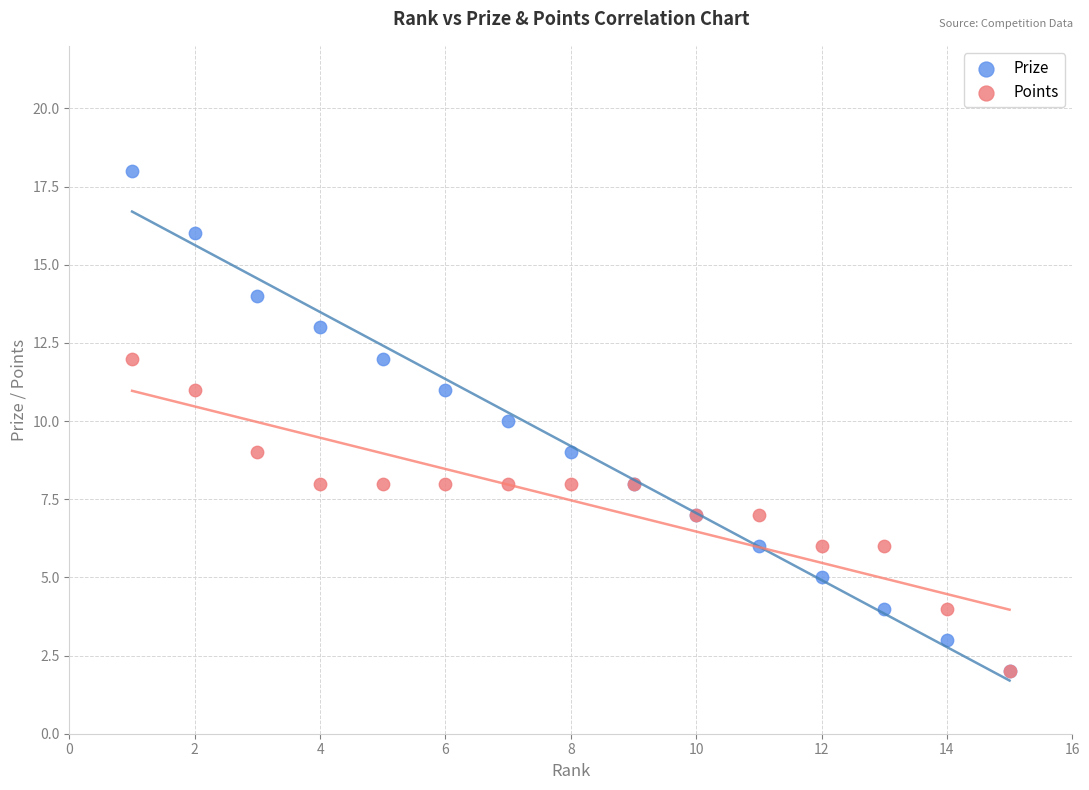

What are all the series names shown in the legend?

Prize, Points